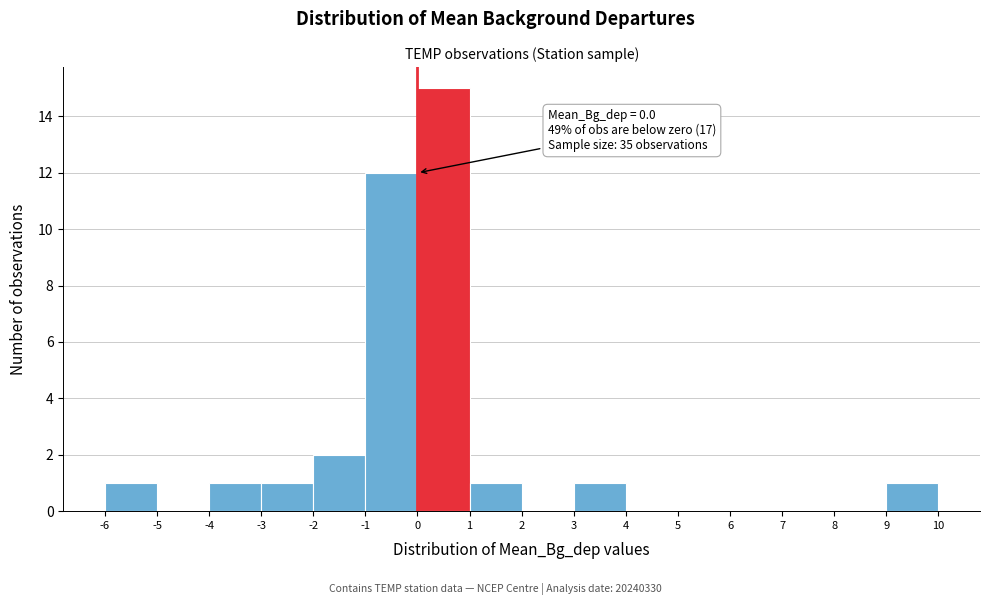

Which range on the x-axis has the tallest bar?

0 to 1